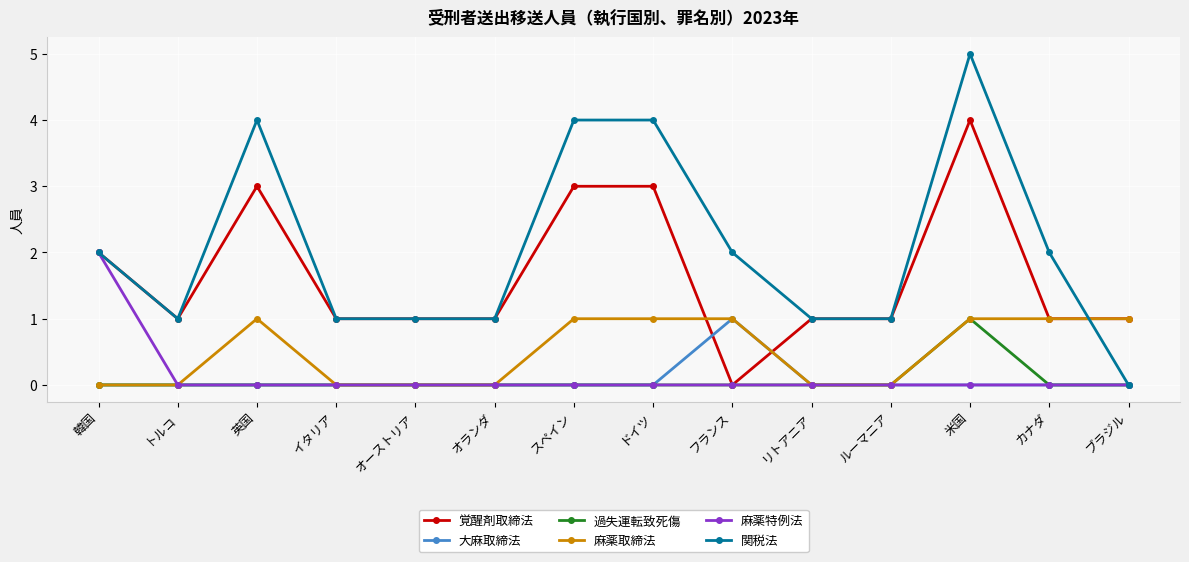

Which series ends up on top after the final intersection of 関税法 and 麻薬取締法?

麻薬取締法